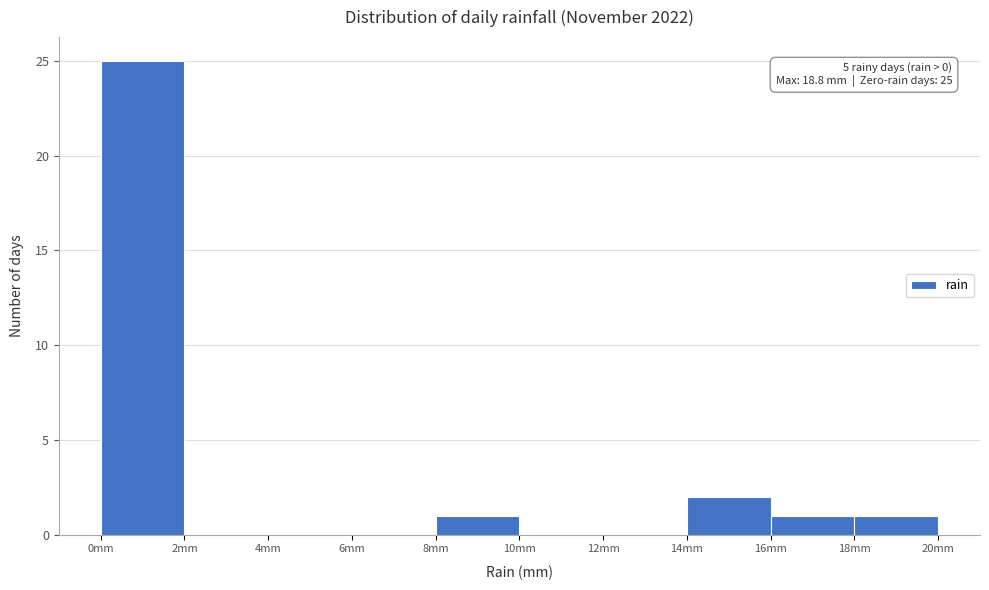

Which range on the x-axis has the tallest bar?

0 to 2